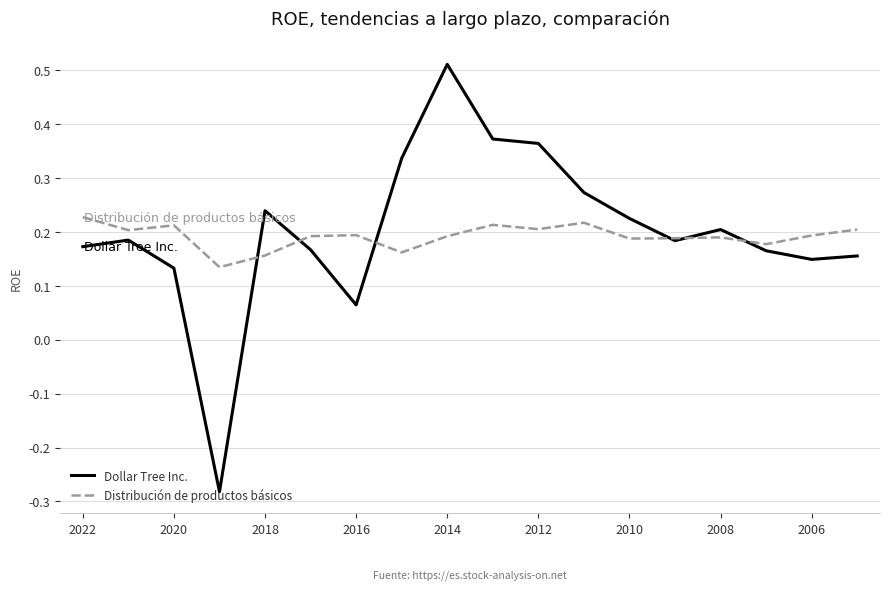

Which series has the largest range (max minus min)?

Dollar Tree Inc.